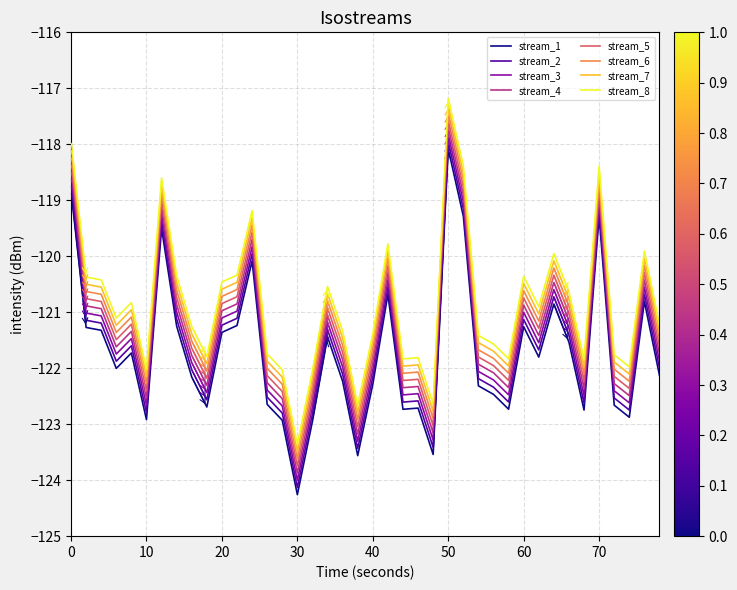

What is the minimum value for stream_1?

-124.3